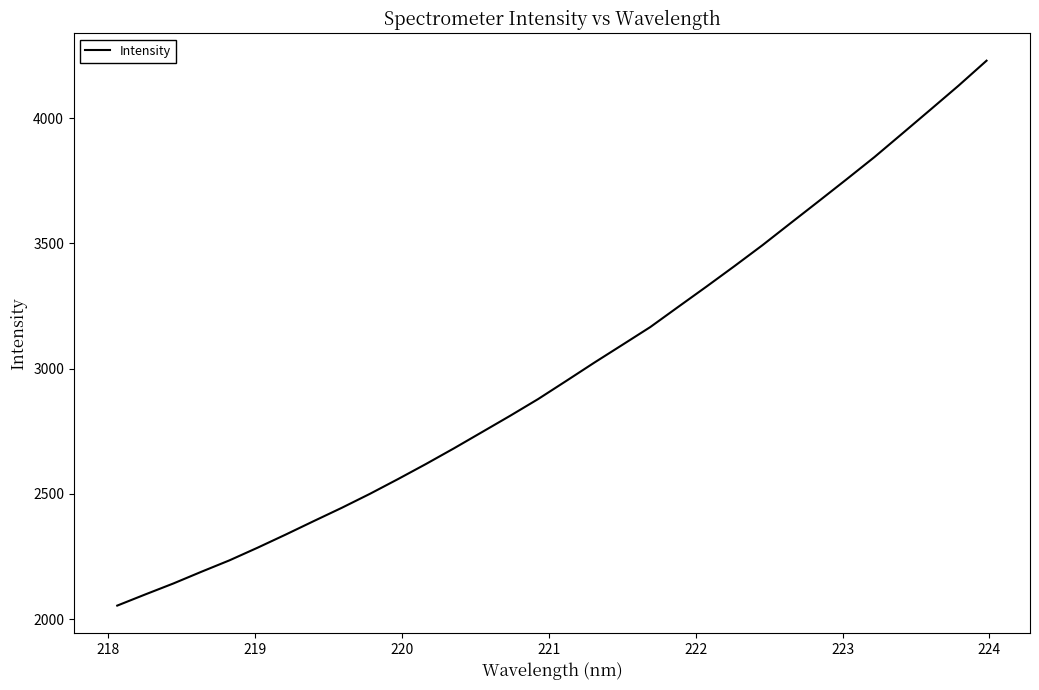

What is the difference between the second highest and second lowest values?

2031.9